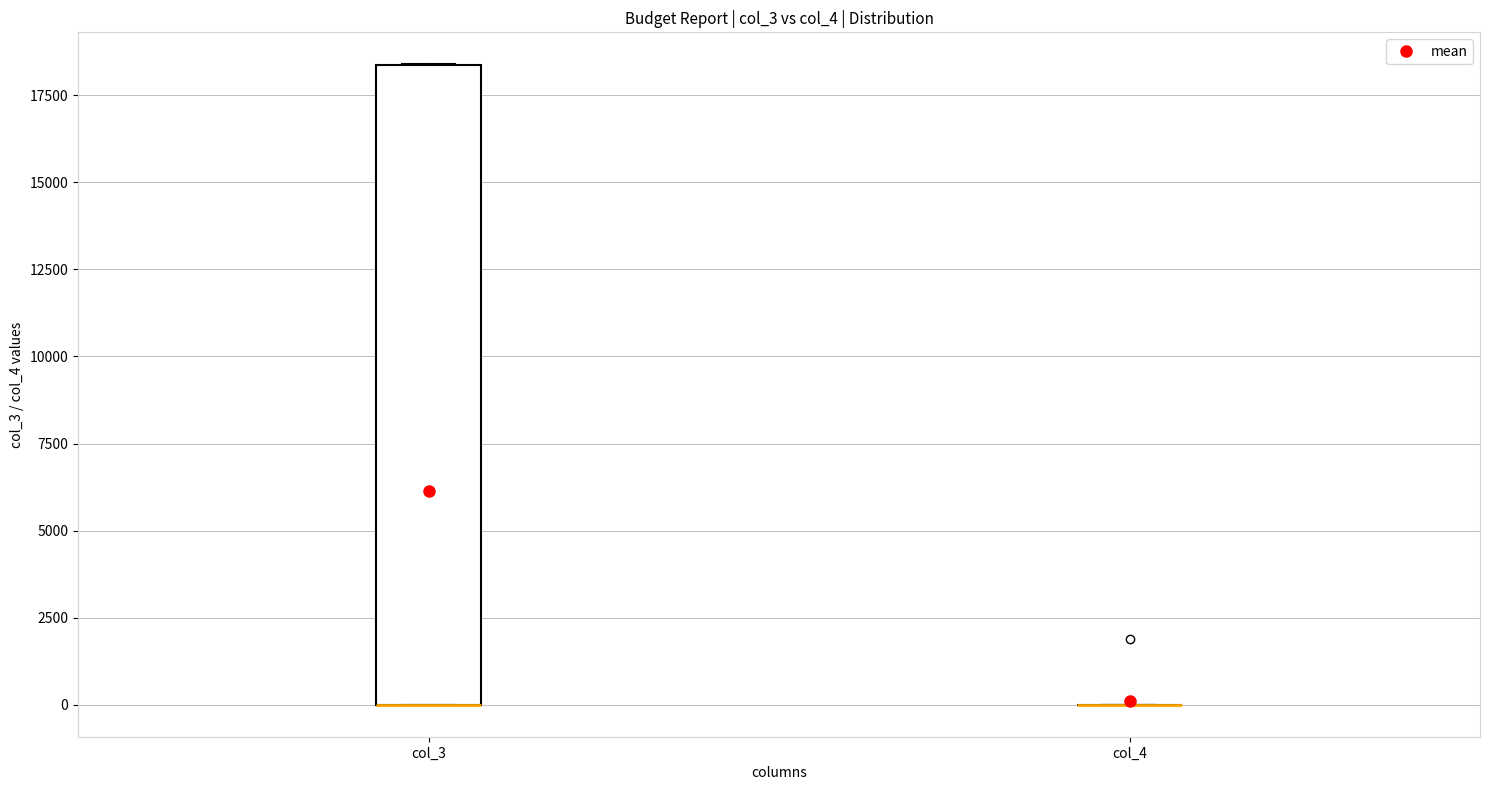

Which box is the tallest, from its lower edge to its upper edge?

col_3